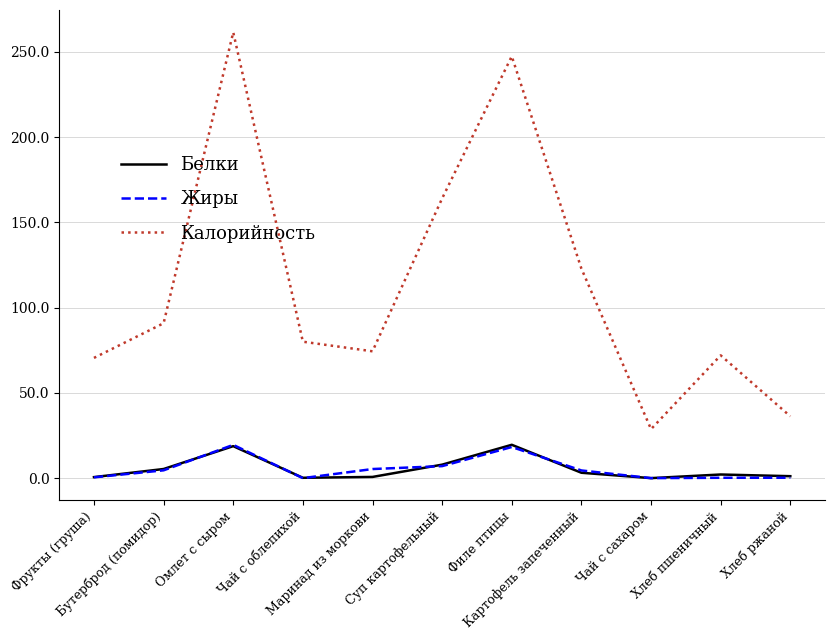

True or false: Калорийность has more than 1 interior local peaks.

True